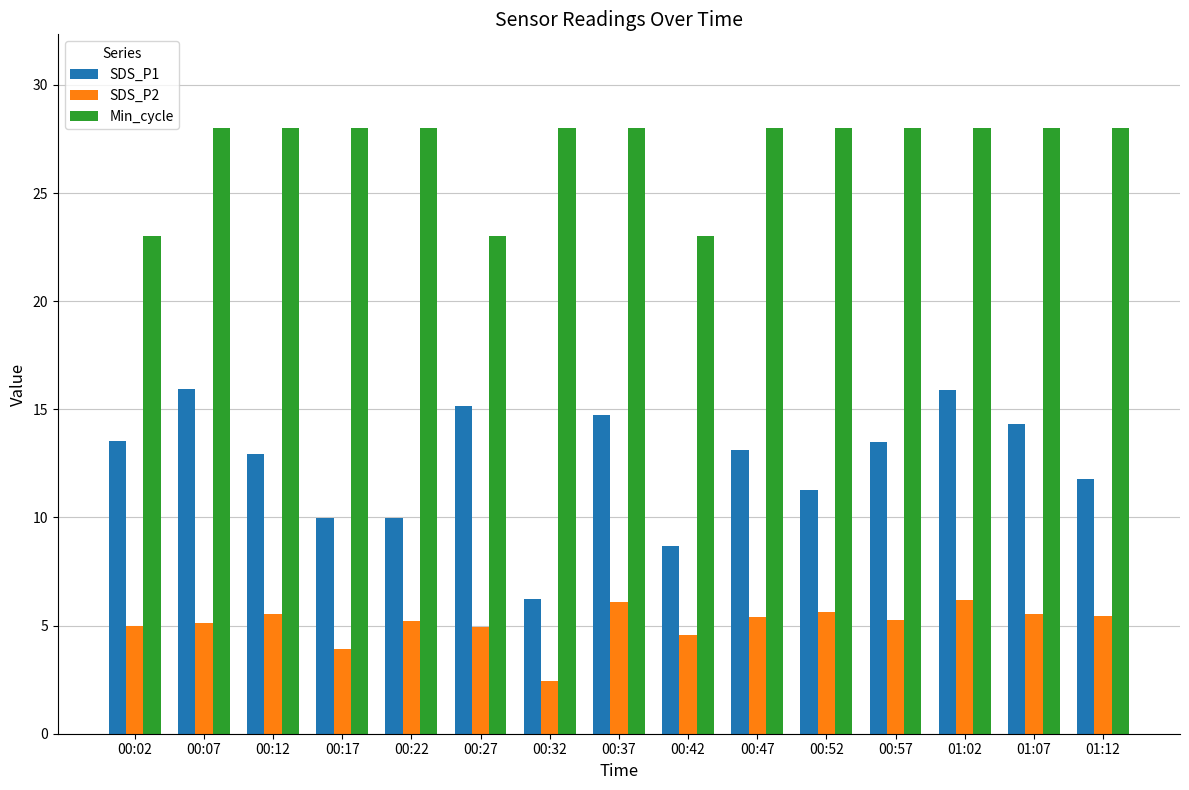

At how many categories does at least one series exceed 27?

12